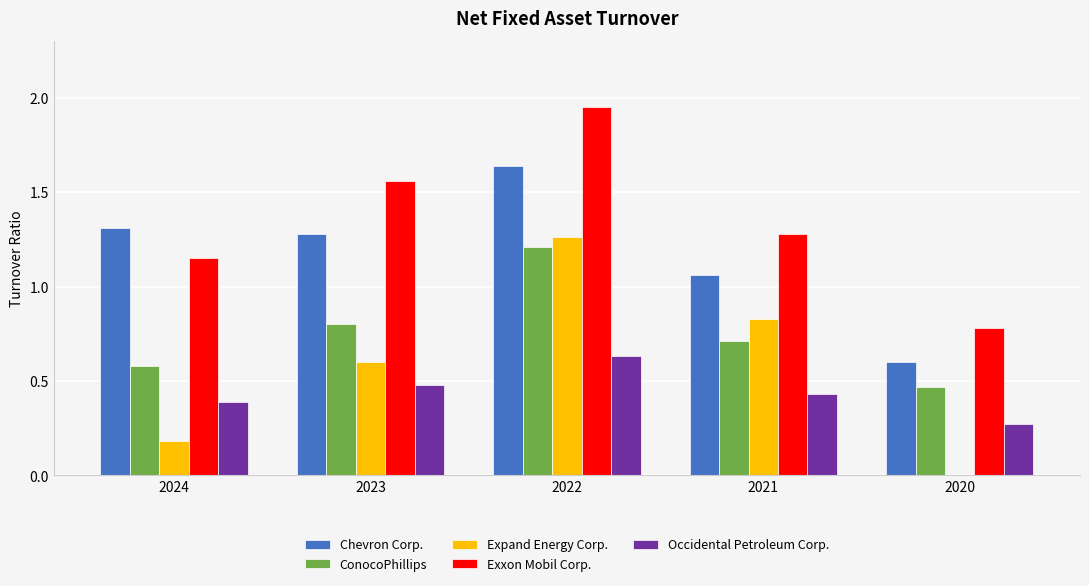

What is the highest value of the ConocoPhillips series?

1.2